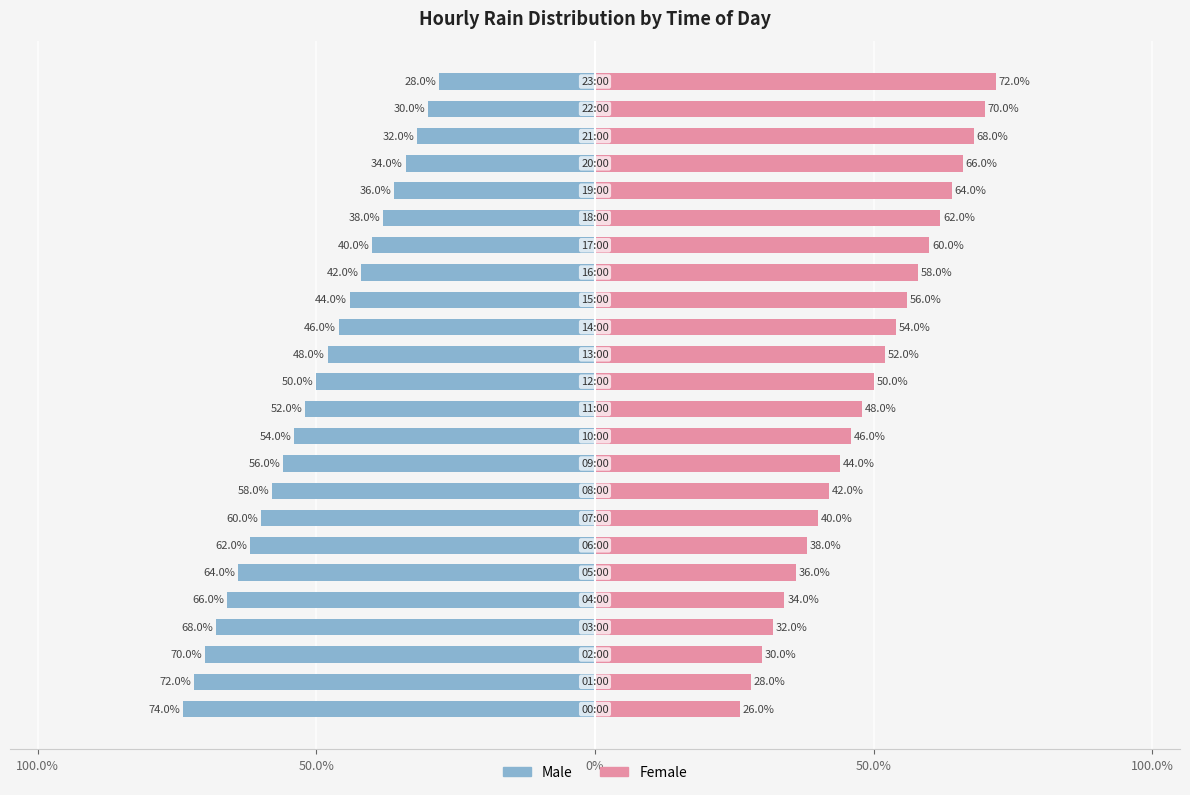

How many data points in Female are above 50?

11